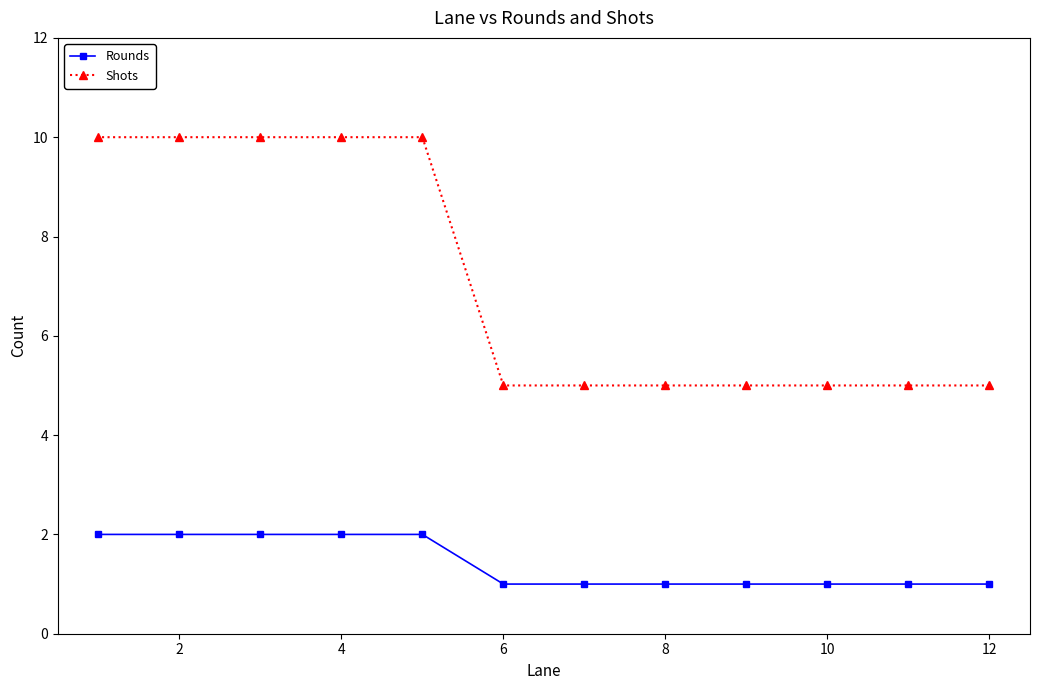

The value of Shots at 2 is 6. True or false?

False